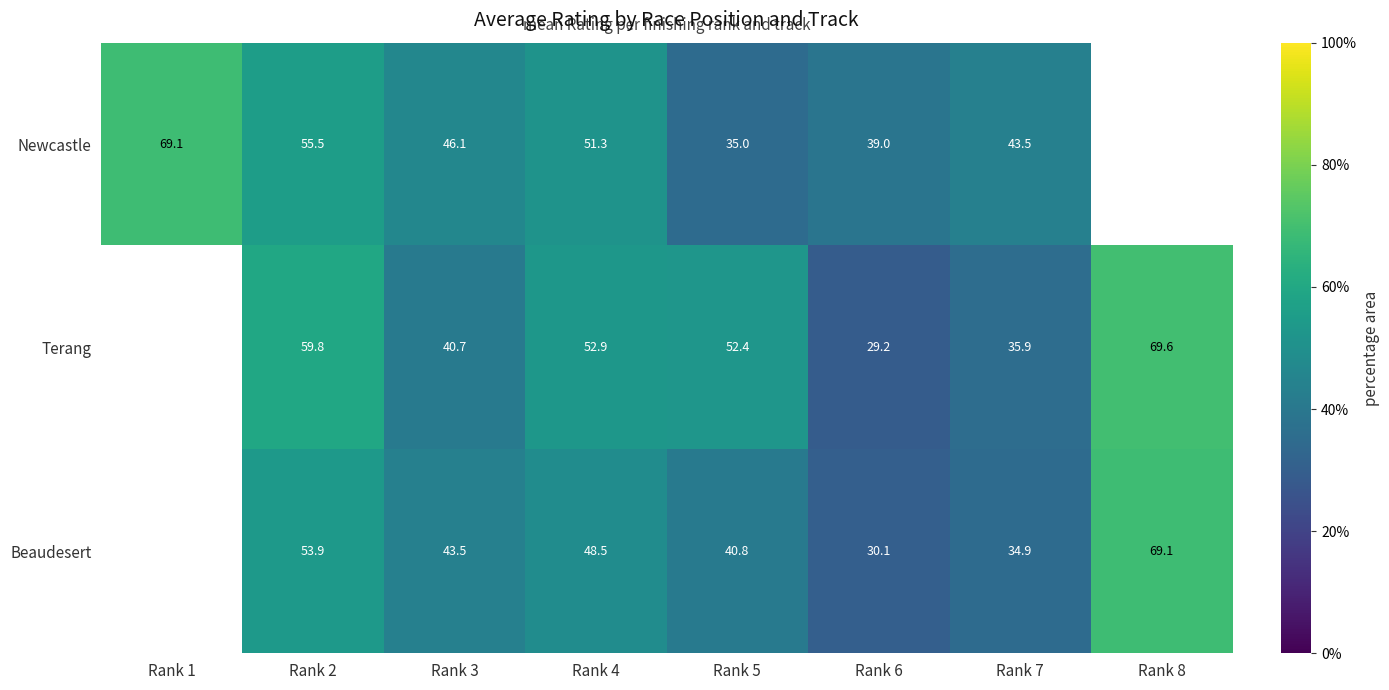

What is the sum of the Beaudesert values at Rank 7 and Rank 5?

75.7